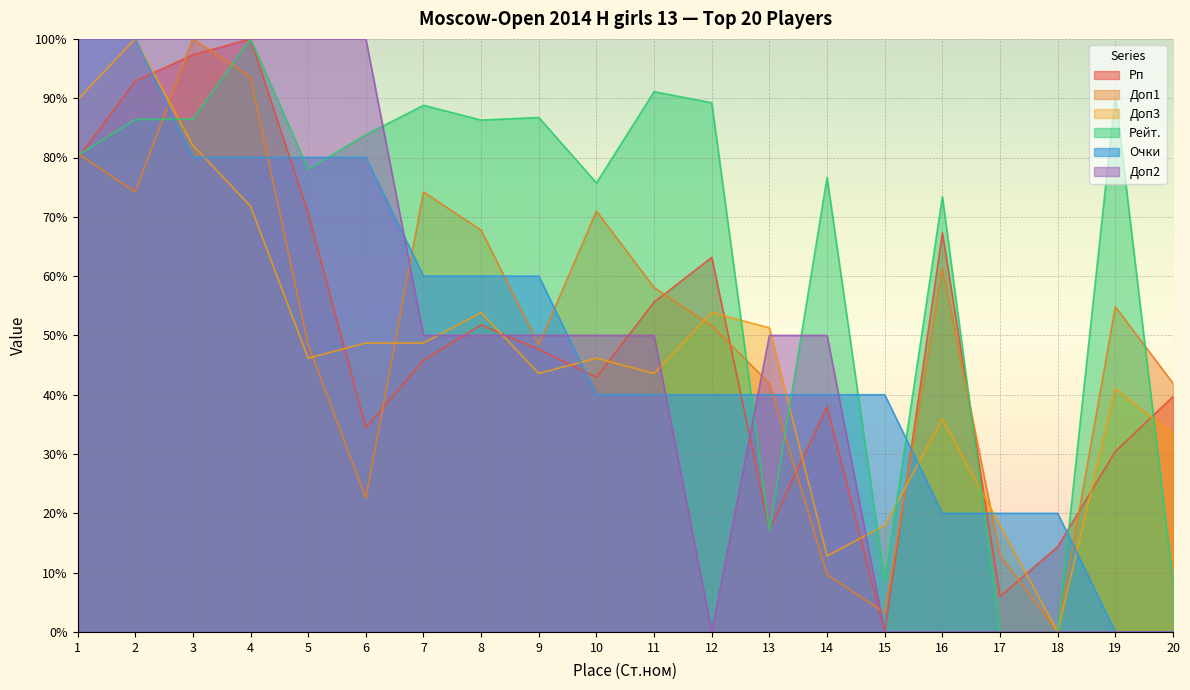

Which series has the largest total across all categories?

Рейт.